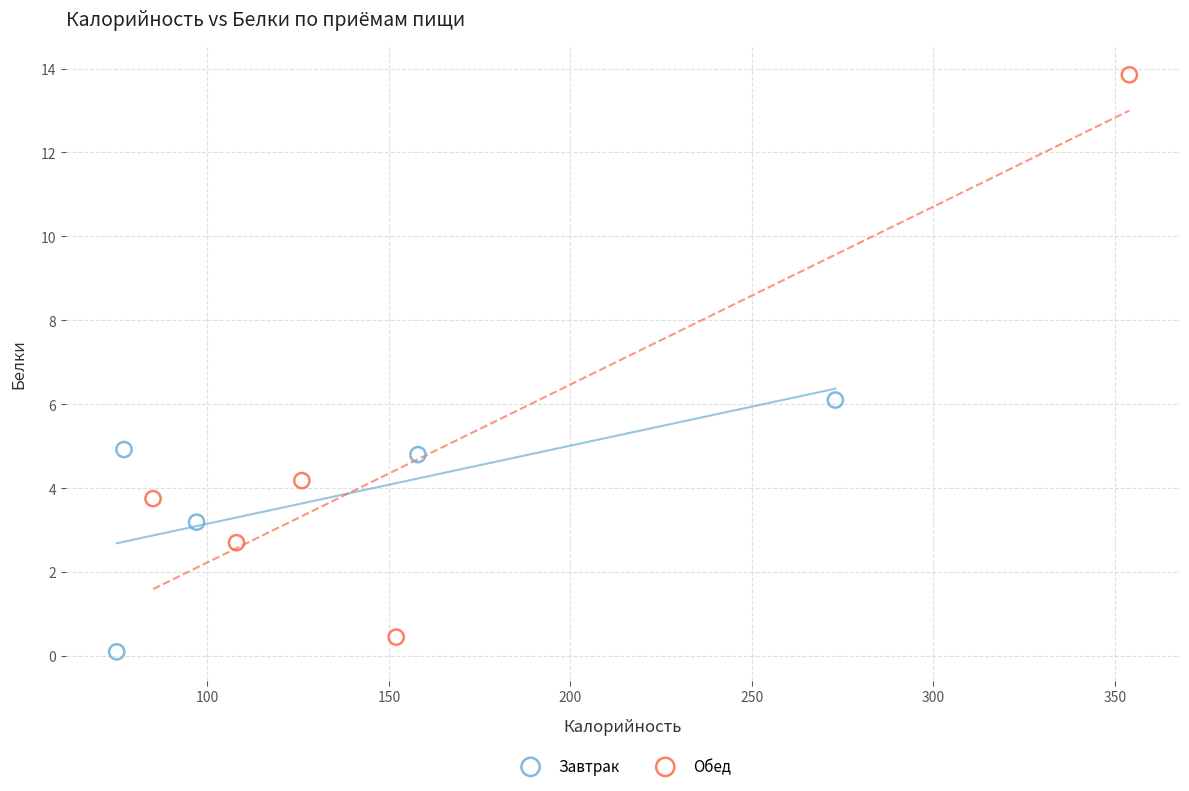

What are all the series names shown in the legend?

Завтрак, Обед